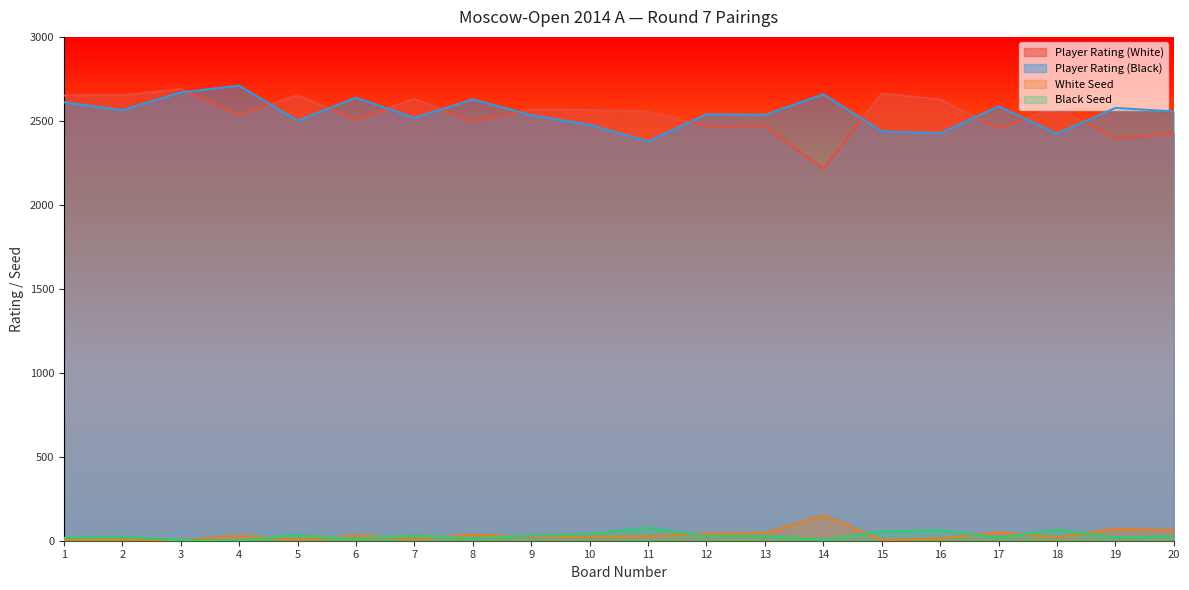

What is the sum of all Black Seed values?

585